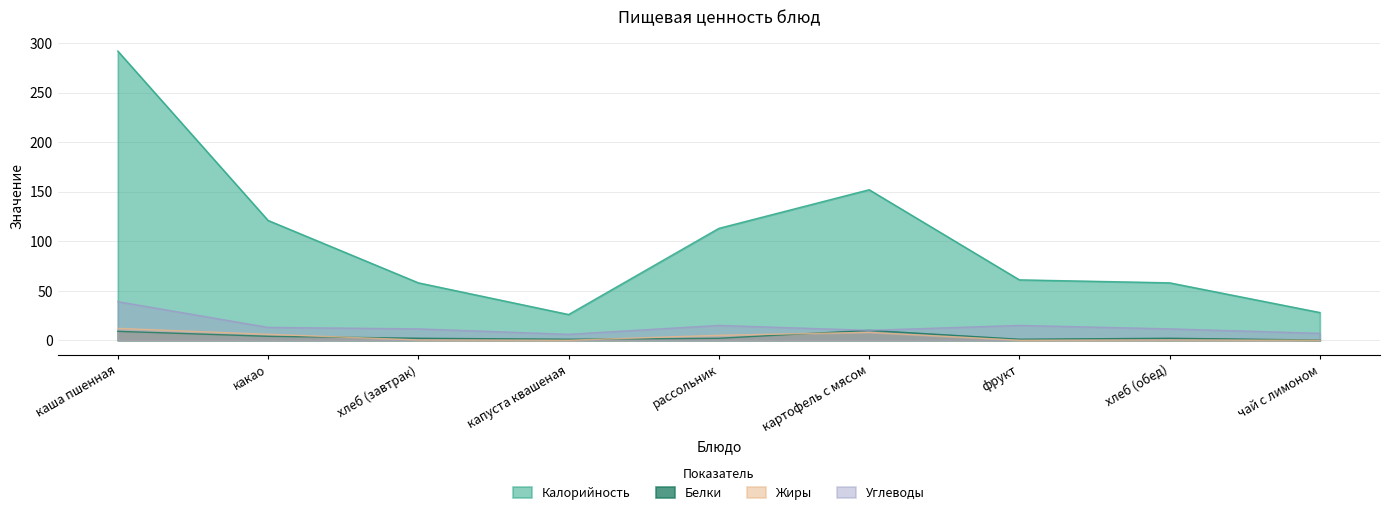

At which category does Белки reach its first local valley?

капуста квашеная